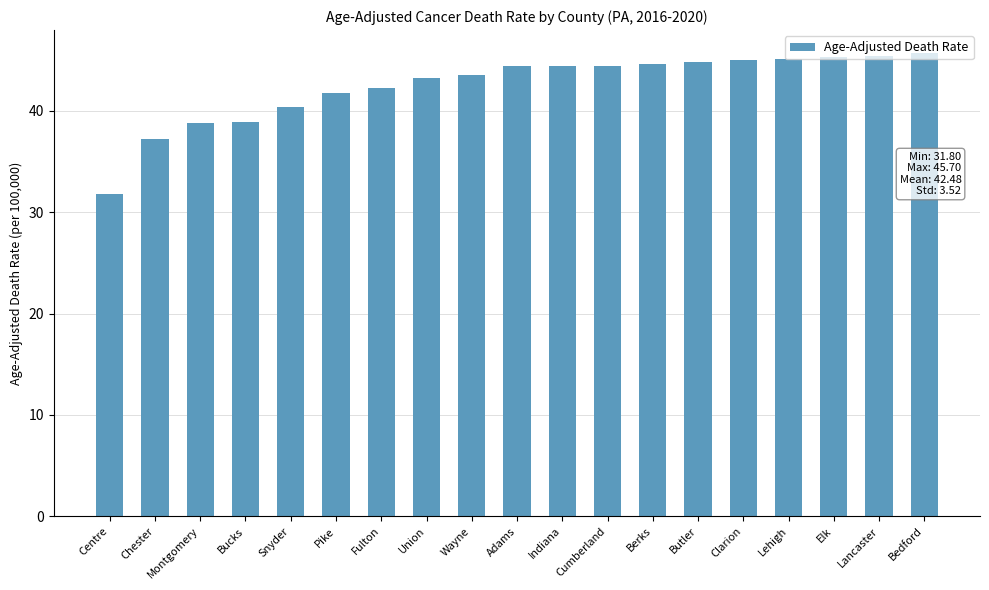

What is the average value?

42.5